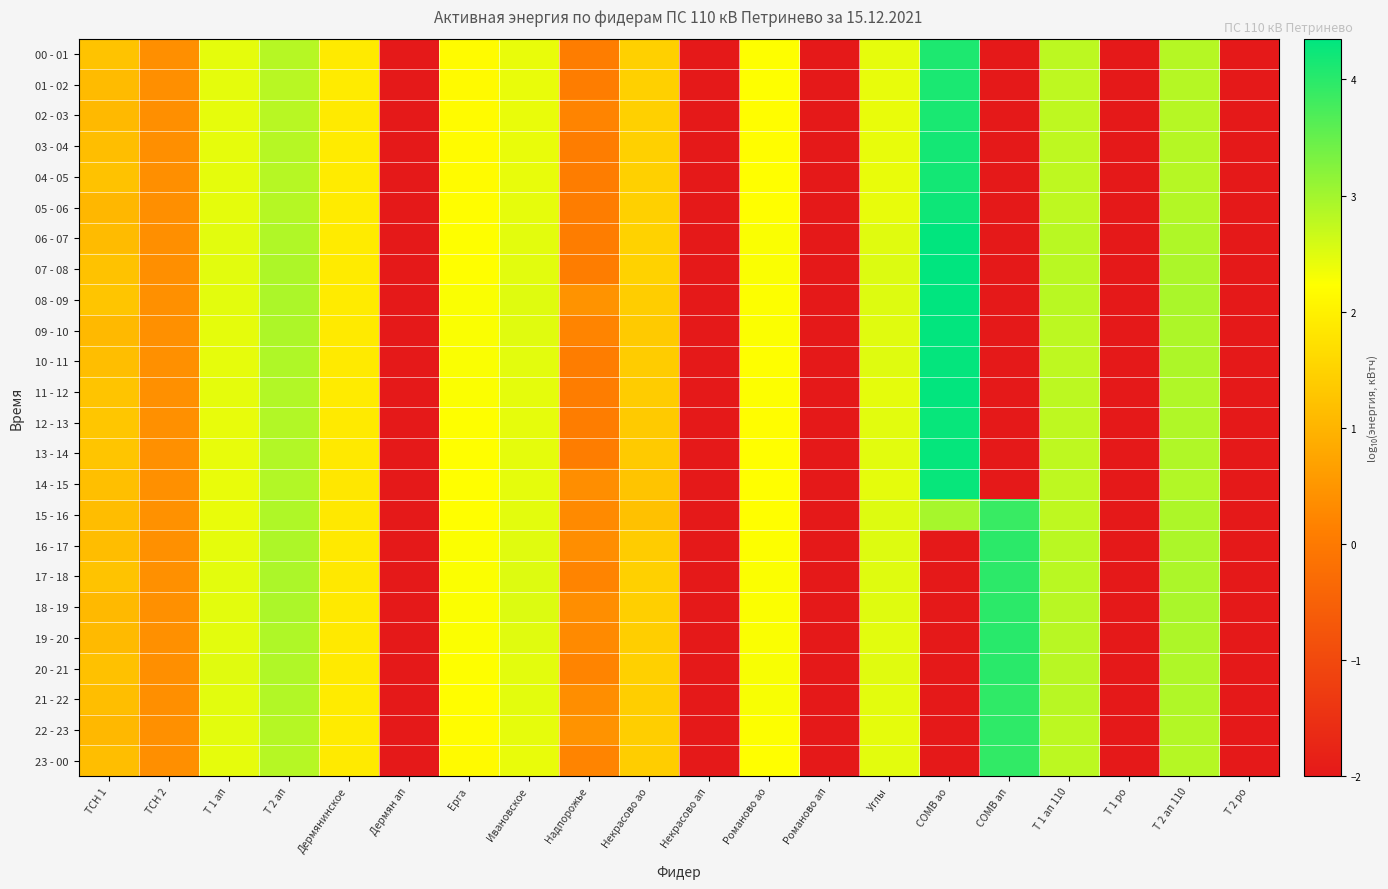

Reading left to right, list all the values displayed in this chart.

00 - 01: ТСН 1=1.2	ТСН 2=0.4	Т 1 ап=2.4	Т 2 ап=2.8	Дермянинское=1.9	Дермян ап=-2.0	Ерга=2.2	Ивановское=2.4	Надпорожье=0.1	Некрасово ао=1.5	Некрасово ап=-2.0	Романово ао=2.2	Романово ап=-2.0	Углы=2.4	СОМВ ао=4.1	СОМВ ап=-2.0	Т 1 ап 110=2.8	Т 1 ро=-2.0	Т 2 ап 110=2.8	Т 2 ро=-2.0
01 - 02: ТСН 1=1.1	ТСН 2=0.4	Т 1 ап=2.4	Т 2 ап=2.8	Дермянинское=1.9	Дермян ап=-2.0	Ерга=2.2	Ивановское=2.4	Надпорожье=0.1	Некрасово ао=1.5	Некрасово ап=-2.0	Романово ао=2.2	Романово ап=-2.0	Углы=2.4	СОМВ ао=4.1	СОМВ ап=-2.0	Т 1 ап 110=2.8	Т 1 ро=-2.0	Т 2 ап 110=2.8	Т 2 ро=-2.0
02 - 03: ТСН 1=1.1	ТСН 2=0.4	Т 1 ап=2.4	Т 2 ап=2.8	Дермянинское=1.9	Дермян ап=-2.0	Ерга=2.2	Ивановское=2.4	Надпорожье=0.2	Некрасово ао=1.5	Некрасово ап=-2.0	Романово ао=2.2	Романово ап=-2.0	Углы=2.4	СОМВ ао=4.1	СОМВ ап=-2.0	Т 1 ап 110=2.8	Т 1 ро=-2.0	Т 2 ап 110=2.8	Т 2 ро=-2.0
03 - 04: ТСН 1=1.2	ТСН 2=0.4	Т 1 ап=2.4	Т 2 ап=2.8	Дермянинское=1.9	Дермян ап=-2.0	Ерга=2.2	Ивановское=2.4	Надпорожье=0.1	Некрасово ао=1.5	Некрасово ап=-2.0	Романово ао=2.2	Романово ап=-2.0	Углы=2.4	СОМВ ао=4.2	СОМВ ап=-2.0	Т 1 ап 110=2.8	Т 1 ро=-2.0	Т 2 ап 110=2.8	Т 2 ро=-2.0
04 - 05: ТСН 1=1.2	ТСН 2=0.4	Т 1 ап=2.4	Т 2 ап=2.8	Дермянинское=1.9	Дермян ап=-2.0	Ерга=2.2	Ивановское=2.4	Надпорожье=0.1	Некрасово ао=1.5	Некрасово ап=-2.0	Романово ао=2.2	Романово ап=-2.0	Углы=2.4	СОМВ ао=4.2	СОМВ ап=-2.0	Т 1 ап 110=2.8	Т 1 ро=-2.0	Т 2 ап 110=2.8	Т 2 ро=-2.0
05 - 06: ТСН 1=1.1	ТСН 2=0.4	Т 1 ап=2.4	Т 2 ап=2.8	Дермянинское=1.9	Дермян ап=-2.0	Ерга=2.2	Ивановское=2.4	Надпорожье=0.1	Некрасово ао=1.5	Некрасово ап=-2.0	Романово ао=2.2	Романово ап=-2.0	Углы=2.4	СОМВ ао=4.2	СОМВ ап=-2.0	Т 1 ап 110=2.8	Т 1 ро=-2.0	Т 2 ап 110=2.9	Т 2 ро=-2.0
06 - 07: ТСН 1=1.1	ТСН 2=0.4	Т 1 ап=2.5	Т 2 ап=2.9	Дермянинское=1.9	Дермян ап=-2.0	Ерга=2.2	Ивановское=2.5	Надпорожье=0.1	Некрасово ао=1.5	Некрасово ап=-2.0	Романово ао=2.3	Романово ап=-2.0	Углы=2.5	СОМВ ао=4.3	СОМВ ап=-2.0	Т 1 ап 110=2.8	Т 1 ро=-2.0	Т 2 ап 110=2.9	Т 2 ро=-2.0
07 - 08: ТСН 1=1.2	ТСН 2=0.4	Т 1 ап=2.5	Т 2 ап=2.9	Дермянинское=1.9	Дермян ап=-2.0	Ерга=2.2	Ивановское=2.5	Надпорожье=0.1	Некрасово ао=1.5	Некрасово ап=-2.0	Романово ао=2.3	Романово ап=-2.0	Углы=2.5	СОМВ ао=4.4	СОМВ ап=-2.0	Т 1 ап 110=2.8	Т 1 ро=-2.0	Т 2 ап 110=2.9	Т 2 ро=-2.0
08 - 09: ТСН 1=1.3	ТСН 2=0.4	Т 1 ап=2.5	Т 2 ап=2.9	Дермянинское=1.9	Дермян ап=-2.0	Ерга=2.3	Ивановское=2.5	Надпорожье=0.4	Некрасово ао=1.4	Некрасово ап=-2.0	Романово ао=2.2	Романово ап=-2.0	Углы=2.5	СОМВ ао=4.3	СОМВ ап=-2.0	Т 1 ап 110=2.8	Т 1 ро=-2.0	Т 2 ап 110=2.9	Т 2 ро=-2.0
09 - 10: ТСН 1=1.1	ТСН 2=0.4	Т 1 ап=2.4	Т 2 ап=2.9	Дермянинское=1.9	Дермян ап=-2.0	Ерга=2.3	Ивановское=2.5	Надпорожье=0.2	Некрасово ао=1.4	Некрасово ап=-2.0	Романово ао=2.3	Романово ап=-2.0	Углы=2.5	СОМВ ао=4.3	СОМВ ап=-2.0	Т 1 ап 110=2.8	Т 1 ро=-2.0	Т 2 ап 110=2.9	Т 2 ро=-2.0
10 - 11: ТСН 1=1.2	ТСН 2=0.4	Т 1 ап=2.4	Т 2 ап=2.9	Дермянинское=1.9	Дермян ап=-2.0	Ерга=2.3	Ивановское=2.5	Надпорожье=0.1	Некрасово ао=1.4	Некрасово ап=-2.0	Романово ао=2.2	Романово ап=-2.0	Углы=2.5	СОМВ ао=4.3	СОМВ ап=-2.0	Т 1 ап 110=2.8	Т 1 ро=-2.0	Т 2 ап 110=2.9	Т 2 ро=-2.0
11 - 12: ТСН 1=1.3	ТСН 2=0.4	Т 1 ап=2.5	Т 2 ап=2.9	Дермянинское=1.9	Дермян ап=-2.0	Ерга=2.3	Ивановское=2.4	Надпорожье=0.1	Некрасово ао=1.4	Некрасово ап=-2.0	Романово ао=2.3	Романово ап=-2.0	Углы=2.4	СОМВ ао=4.3	СОМВ ап=-2.0	Т 1 ап 110=2.8	Т 1 ро=-2.0	Т 2 ап 110=2.9	Т 2 ро=-2.0
12 - 13: ТСН 1=1.3	ТСН 2=0.4	Т 1 ап=2.4	Т 2 ап=2.9	Дермянинское=1.9	Дермян ап=-2.0	Ерга=2.2	Ивановское=2.4	Надпорожье=0.1	Некрасово ао=1.4	Некрасово ап=-2.0	Романово ао=2.2	Романово ап=-2.0	Углы=2.5	СОМВ ао=4.3	СОМВ ап=-2.0	Т 1 ап 110=2.8	Т 1 ро=-2.0	Т 2 ап 110=2.9	Т 2 ро=-2.0
13 - 14: ТСН 1=1.3	ТСН 2=0.4	Т 1 ап=2.4	Т 2 ап=2.9	Дермянинское=1.9	Дермян ап=-2.0	Ерга=2.2	Ивановское=2.4	Надпорожье=0.1	Некрасово ао=1.4	Некрасово ап=-2.0	Романово ао=2.2	Романово ап=-2.0	Углы=2.5	СОМВ ао=4.3	СОМВ ап=-2.0	Т 1 ап 110=2.8	Т 1 ро=-2.0	Т 2 ап 110=2.9	Т 2 ро=-2.0
14 - 15: ТСН 1=1.2	ТСН 2=0.4	Т 1 ап=2.4	Т 2 ап=2.9	Дермянинское=1.8	Дермян ап=-2.0	Ерга=2.2	Ивановское=2.5	Надпорожье=0.4	Некрасово ао=1.3	Некрасово ап=-2.0	Романово ао=2.2	Романово ап=-2.0	Углы=2.4	СОМВ ао=4.3	СОМВ ап=-2.0	Т 1 ап 110=2.8	Т 1 ро=-2.0	Т 2 ап 110=2.9	Т 2 ро=-2.0
15 - 16: ТСН 1=1.1	ТСН 2=0.4	Т 1 ап=2.4	Т 2 ап=2.9	Дермянинское=1.9	Дермян ап=-2.0	Ерга=2.2	Ивановское=2.5	Надпорожье=0.3	Некрасово ао=1.2	Некрасово ап=-2.0	Романово ао=2.2	Романово ап=-2.0	Углы=2.5	СОМВ ао=3.0	СОМВ ап=3.9	Т 1 ап 110=2.8	Т 1 ро=-2.0	Т 2 ап 110=2.9	Т 2 ро=-2.0
16 - 17: ТСН 1=1.1	ТСН 2=0.4	Т 1 ап=2.4	Т 2 ап=2.9	Дермянинское=1.9	Дермян ап=-2.0	Ерга=2.3	Ивановское=2.5	Надпорожье=0.4	Некрасово ао=1.4	Некрасово ап=-2.0	Романово ао=2.3	Романово ап=-2.0	Углы=2.5	СОМВ ао=-2.0	СОМВ ап=4.0	Т 1 ап 110=2.8	Т 1 ро=-2.0	Т 2 ап 110=2.9	Т 2 ро=-2.0
17 - 18: ТСН 1=1.2	ТСН 2=0.4	Т 1 ап=2.5	Т 2 ап=2.9	Дермянинское=1.9	Дермян ап=-2.0	Ерга=2.3	Ивановское=2.5	Надпорожье=0.2	Некрасово ао=1.5	Некрасово ап=-2.0	Романово ао=2.3	Романово ап=-2.0	Углы=2.5	СОМВ ао=-2.0	СОМВ ап=4.0	Т 1 ап 110=2.8	Т 1 ро=-2.0	Т 2 ап 110=2.9	Т 2 ро=-2.0
18 - 19: ТСН 1=1.1	ТСН 2=0.4	Т 1 ап=2.5	Т 2 ап=2.9	Дермянинское=1.9	Дермян ап=-2.0	Ерга=2.3	Ивановское=2.5	Надпорожье=0.4	Некрасово ао=1.4	Некрасово ап=-2.0	Романово ао=2.3	Романово ап=-2.0	Углы=2.5	СОМВ ао=-2.0	СОМВ ап=4.0	Т 1 ап 110=2.8	Т 1 ро=-2.0	Т 2 ап 110=2.9	Т 2 ро=-2.0
19 - 20: ТСН 1=1.1	ТСН 2=0.4	Т 1 ап=2.5	Т 2 ап=2.9	Дермянинское=1.9	Дермян ап=-2.0	Ерга=2.3	Ивановское=2.5	Надпорожье=0.3	Некрасово ао=1.4	Некрасово ап=-2.0	Романово ао=2.3	Романово ап=-2.0	Углы=2.5	СОМВ ао=-2.0	СОМВ ап=4.0	Т 1 ап 110=2.8	Т 1 ро=-2.0	Т 2 ап 110=2.9	Т 2 ро=-2.0
20 - 21: ТСН 1=1.2	ТСН 2=0.4	Т 1 ап=2.5	Т 2 ап=2.9	Дермянинское=1.9	Дермян ап=-2.0	Ерга=2.2	Ивановское=2.5	Надпорожье=0.2	Некрасово ао=1.5	Некрасово ап=-2.0	Романово ао=2.3	Романово ап=-2.0	Углы=2.5	СОМВ ао=-2.0	СОМВ ап=4.0	Т 1 ап 110=2.8	Т 1 ро=-2.0	Т 2 ап 110=2.9	Т 2 ро=-2.0
21 - 22: ТСН 1=1.2	ТСН 2=0.4	Т 1 ап=2.5	Т 2 ап=2.9	Дермянинское=1.9	Дермян ап=-2.0	Ерга=2.2	Ивановское=2.5	Надпорожье=0.4	Некрасово ао=1.4	Некрасово ап=-2.0	Романово ао=2.3	Романово ап=-2.0	Углы=2.5	СОМВ ао=-2.0	СОМВ ап=4.0	Т 1 ап 110=2.8	Т 1 ро=-2.0	Т 2 ап 110=2.9	Т 2 ро=-2.0
22 - 23: ТСН 1=1.1	ТСН 2=0.4	Т 1 ап=2.5	Т 2 ап=2.8	Дермянинское=1.9	Дермян ап=-2.0	Ерга=2.2	Ивановское=2.4	Надпорожье=0.4	Некрасово ао=1.4	Некрасово ап=-2.0	Романово ао=2.2	Романово ап=-2.0	Углы=2.5	СОМВ ао=-2.0	СОМВ ап=4.0	Т 1 ап 110=2.8	Т 1 ро=-2.0	Т 2 ап 110=2.9	Т 2 ро=-2.0
23 - 00: ТСН 1=1.2	ТСН 2=0.4	Т 1 ап=2.4	Т 2 ап=2.8	Дермянинское=1.9	Дермян ап=-2.0	Ерга=2.1	Ивановское=2.4	Надпорожье=0.2	Некрасово ао=1.4	Некрасово ап=-2.0	Романово ао=2.2	Романово ап=-2.0	Углы=2.5	СОМВ ао=-2.0	СОМВ ап=3.9	Т 1 ап 110=2.8	Т 1 ро=-2.0	Т 2 ап 110=2.8	Т 2 ро=-2.0